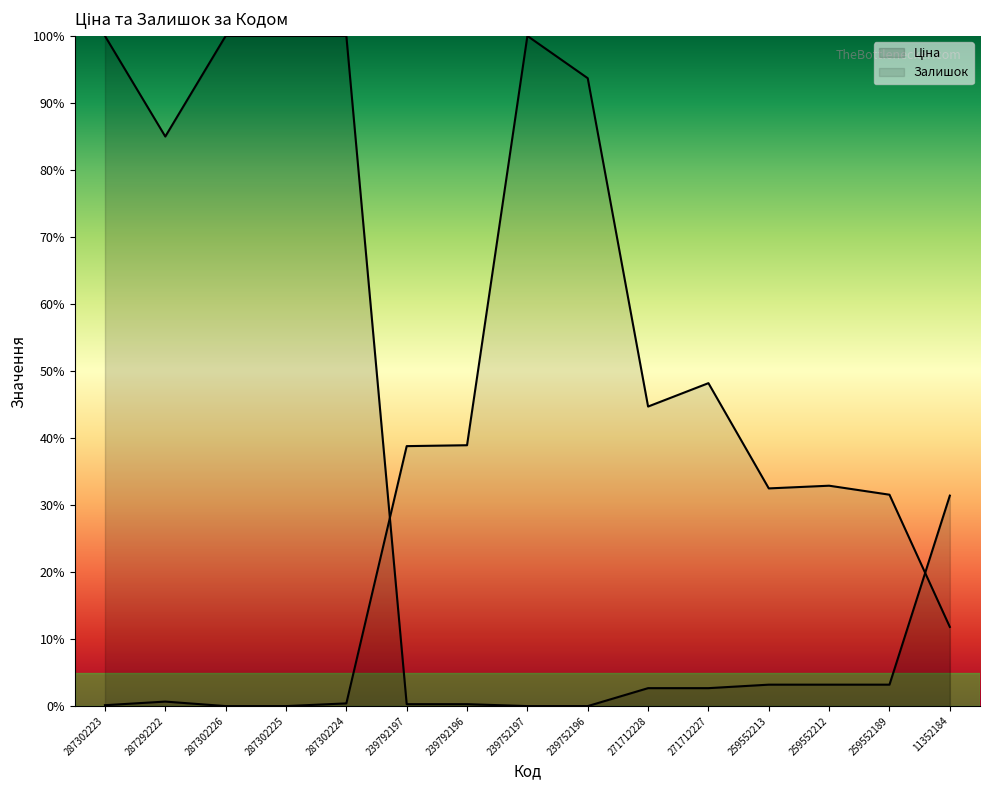

How many intersections are there between Ціна and Залишок?

2